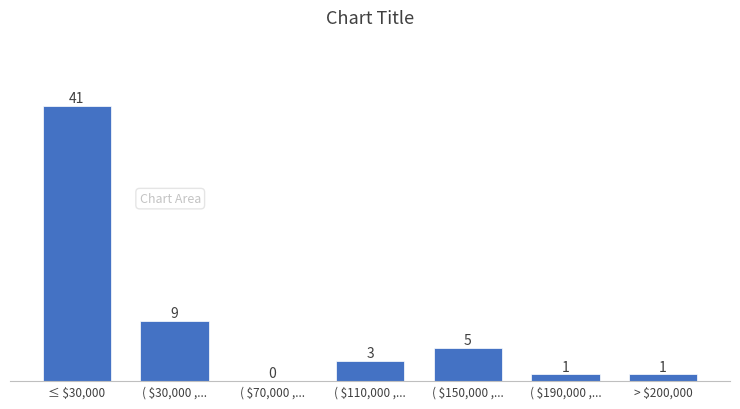

At which category does the chart reach its peak across all series?

≤ $30,000